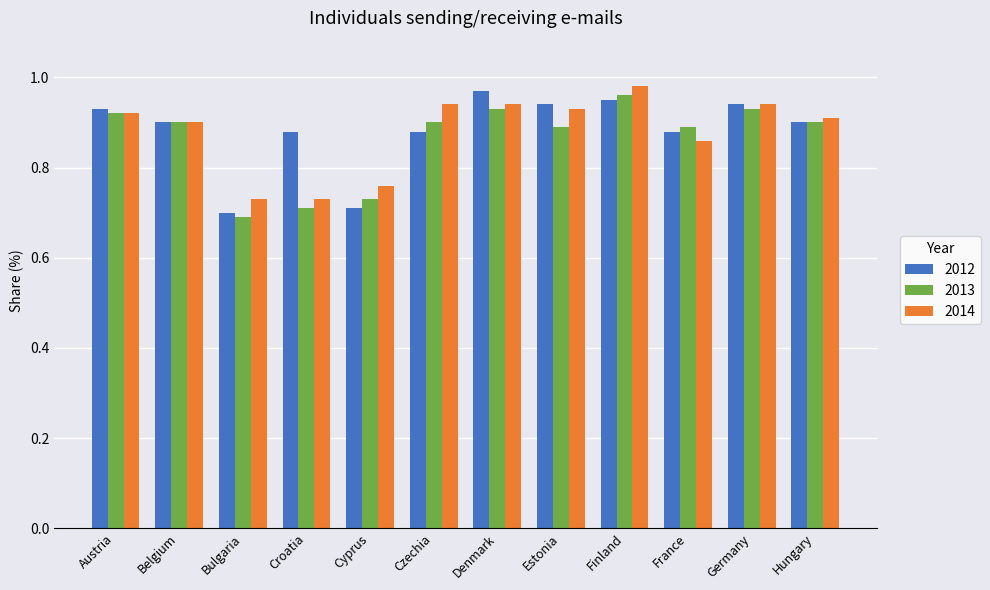

Between Belgium and Croatia, which series saw the biggest shift?

2013